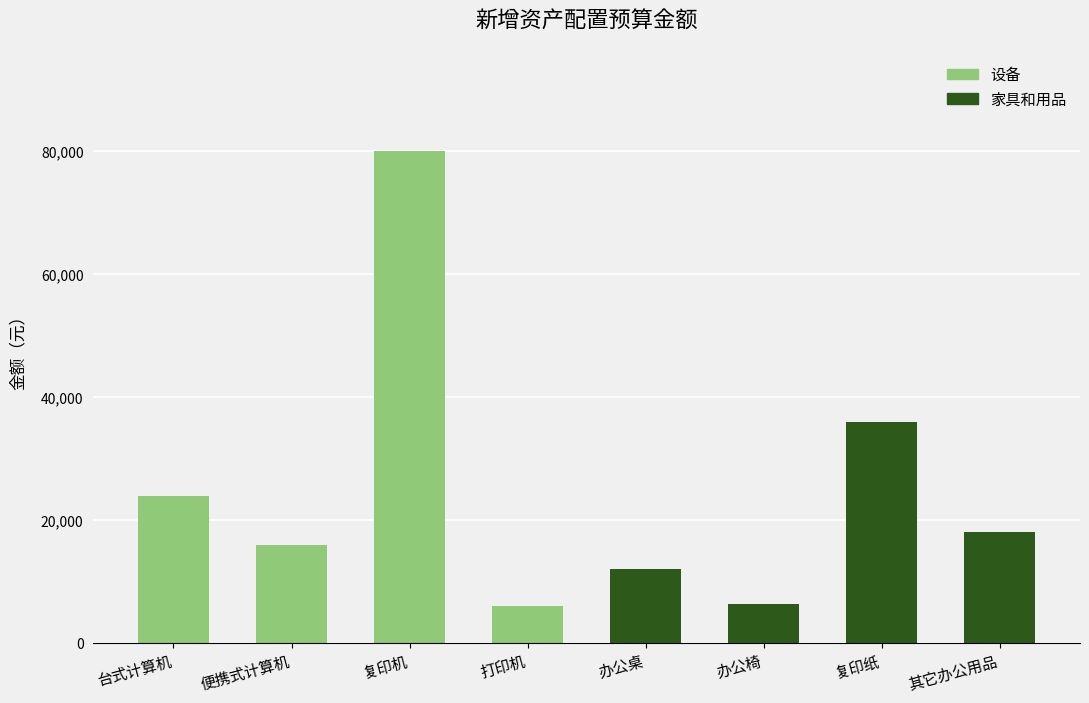

Does the chart contain any negative values?

No